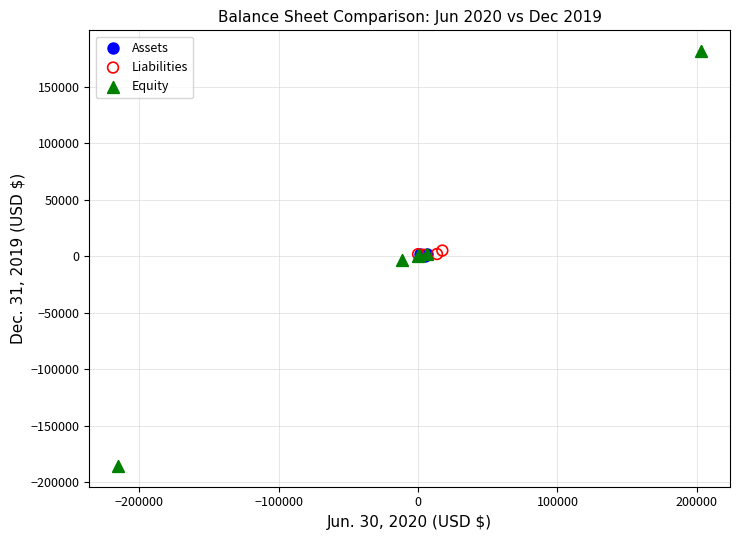

Which series contains the lowest Y value?

Equity